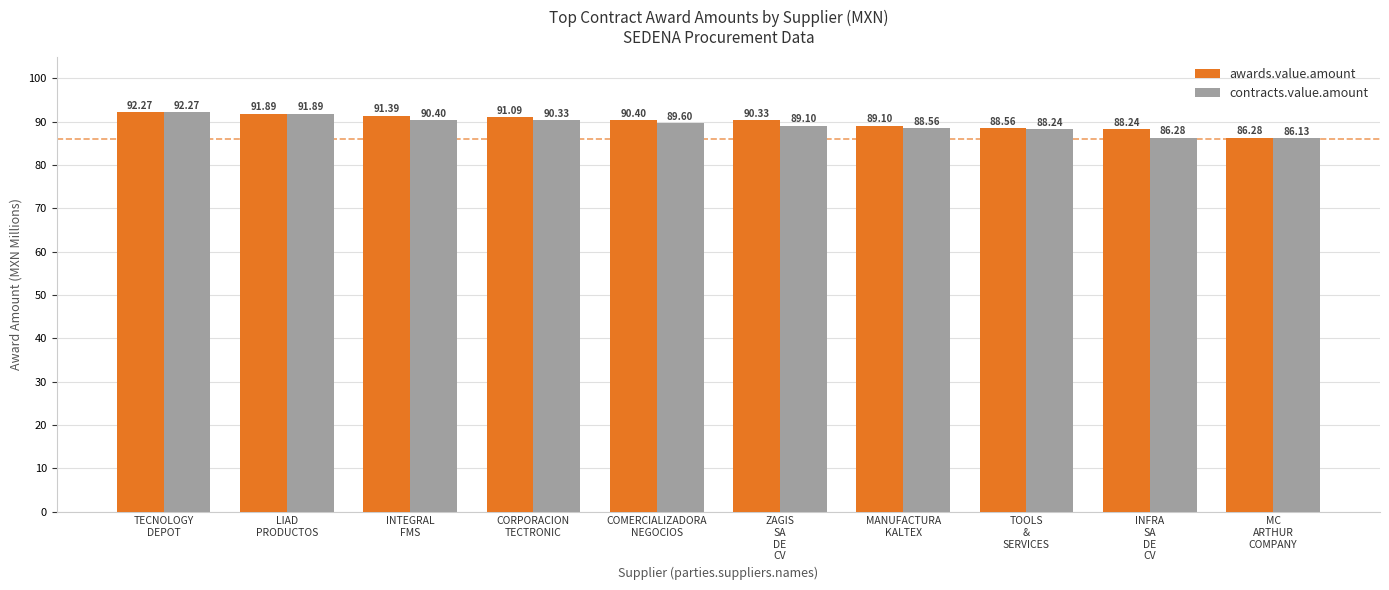

Is the value of contracts.value.amount at TOOLS
&
SERVICES greater than the value of awards.value.amount at CORPORACION
TECTRONIC?

No